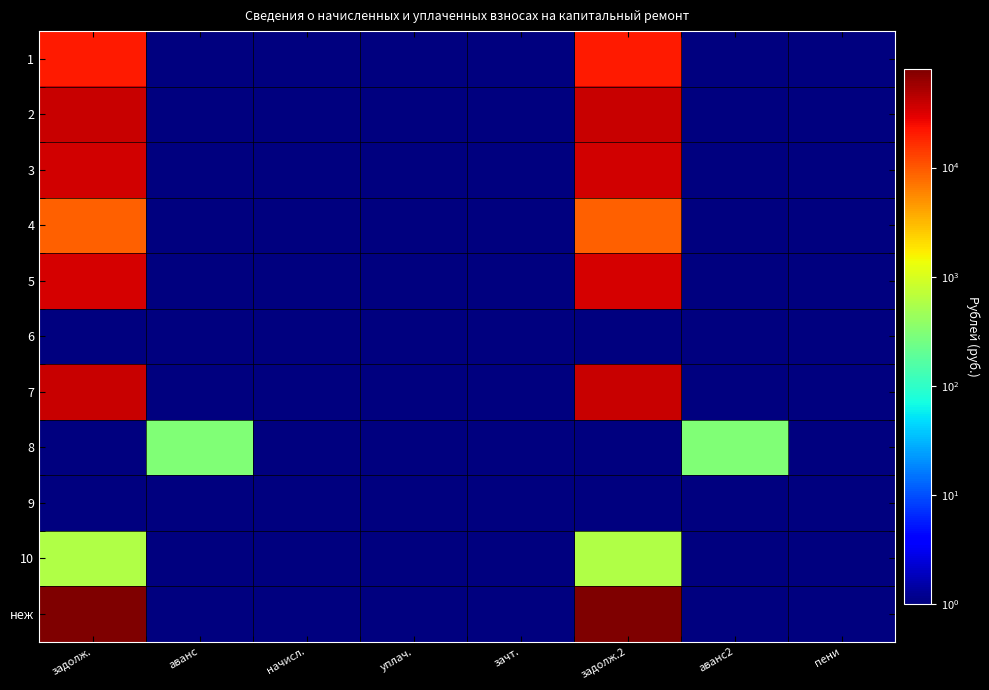

Reading right to left, list all the values displayed in this chart.

1: пени=0.1	аванс2=0.1	задолж.2=20890.0	зачт.=0.1	уплач.=0.1	начисл.=0.1	аванс=0.1	задолж.=20890.0
2: пени=0.1	аванс2=0.1	задолж.2=39117.2	зачт.=0.1	уплач.=0.1	начисл.=0.1	аванс=0.1	задолж.=39117.2
3: пени=0.1	аванс2=0.1	задолж.2=35294.6	зачт.=0.1	уплач.=0.1	начисл.=0.1	аванс=0.1	задолж.=35294.6
4: пени=0.1	аванс2=0.1	задолж.2=8958.3	зачт.=0.1	уплач.=0.1	начисл.=0.1	аванс=0.1	задолж.=8958.3
5: пени=0.1	аванс2=0.1	задолж.2=34489.8	зачт.=0.1	уплач.=0.1	начисл.=0.1	аванс=0.1	задолж.=34489.8
6: пени=0.1	аванс2=0.1	задолж.2=0.1	зачт.=0.1	уплач.=0.1	начисл.=0.1	аванс=0.1	задолж.=0.1
7: пени=0.1	аванс2=0.1	задолж.2=39232.2	зачт.=0.1	уплач.=0.1	начисл.=0.1	аванс=0.1	задолж.=39232.2
8: пени=0.1	аванс2=301.1	задолж.2=0.1	зачт.=0.1	уплач.=0.1	начисл.=0.1	аванс=301.1	задолж.=0.1
9: пени=0.1	аванс2=0.1	задолж.2=0.1	зачт.=0.1	уплач.=0.1	начисл.=0.1	аванс=0.1	задолж.=0.1
10: пени=0.1	аванс2=0.1	задолж.2=596.2	зачт.=0.1	уплач.=0.1	начисл.=0.1	аванс=0.1	задолж.=596.2
неж: пени=0.1	аванс2=0.1	задолж.2=80376.3	зачт.=0.1	уплач.=0.1	начисл.=0.1	аванс=0.1	задолж.=80376.3